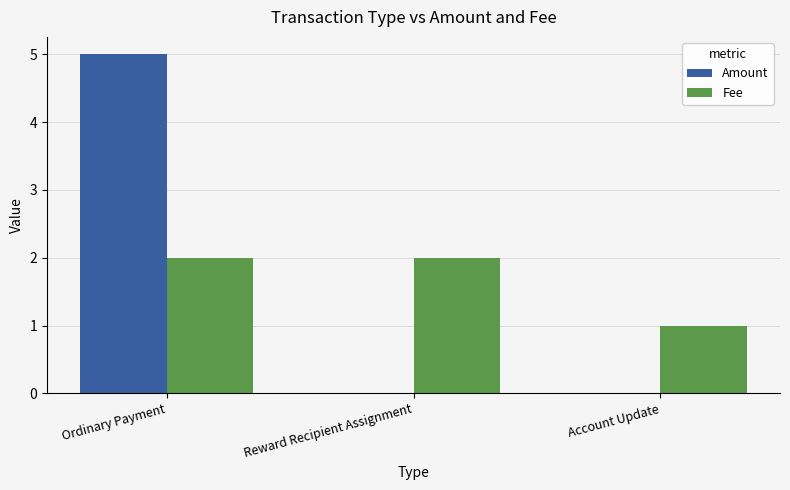

What is the sum of all Amount values?

5.0